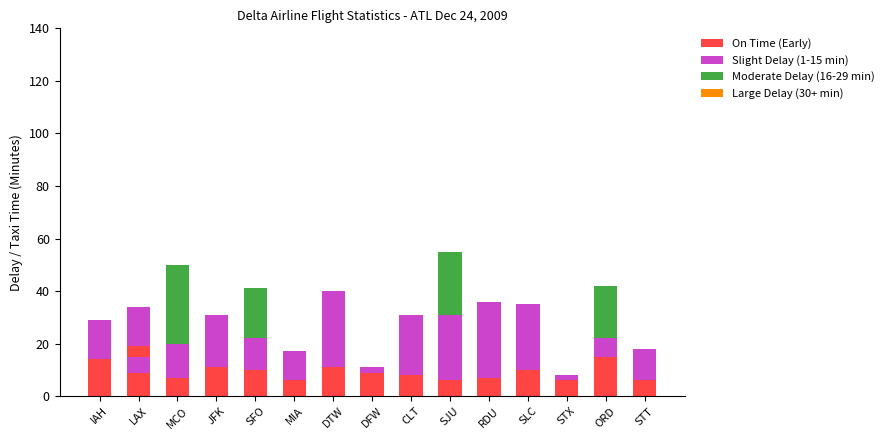

Which category has the lowest value across all series?

IAH